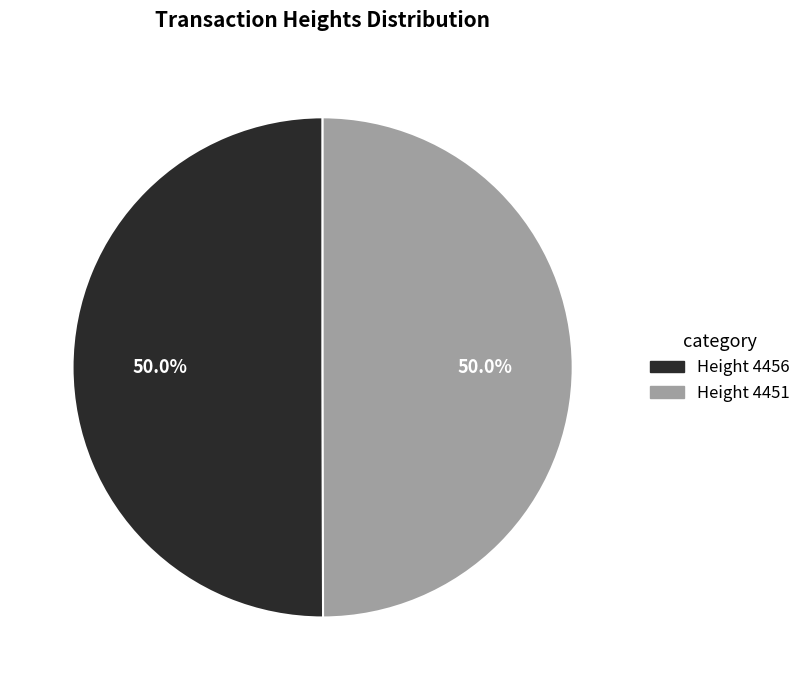

To the nearest percent, what is the average slice percentage?

50%